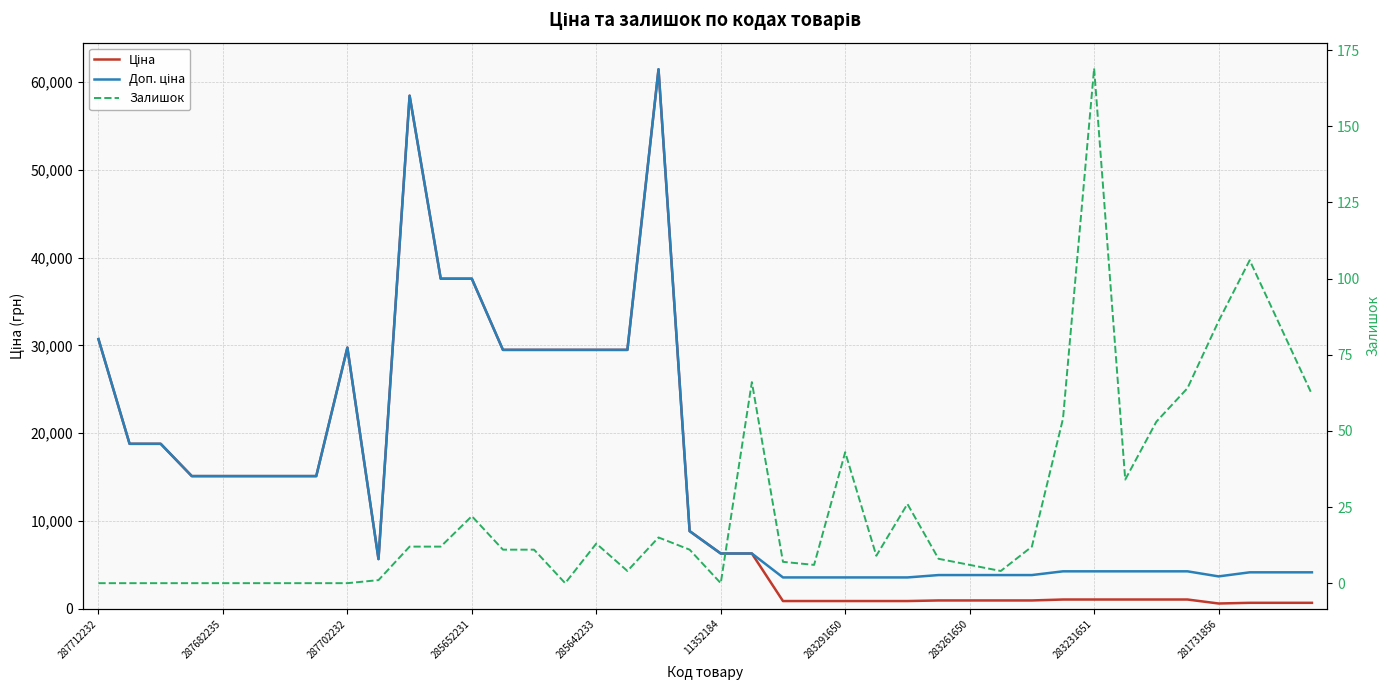

The value of Доп. ціна at 283291650 is 19719.7. True or false?

False